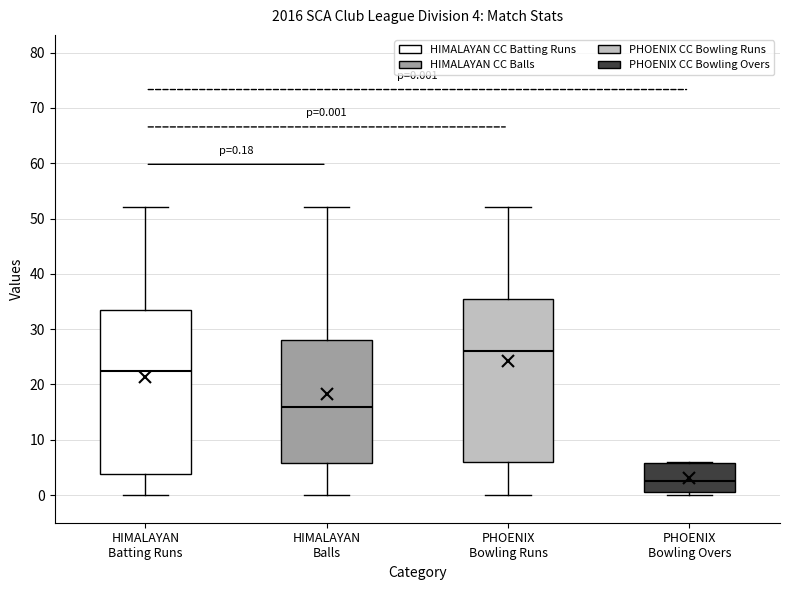

Which box's median line is the lowest?

PHOENIX Bowling Overs